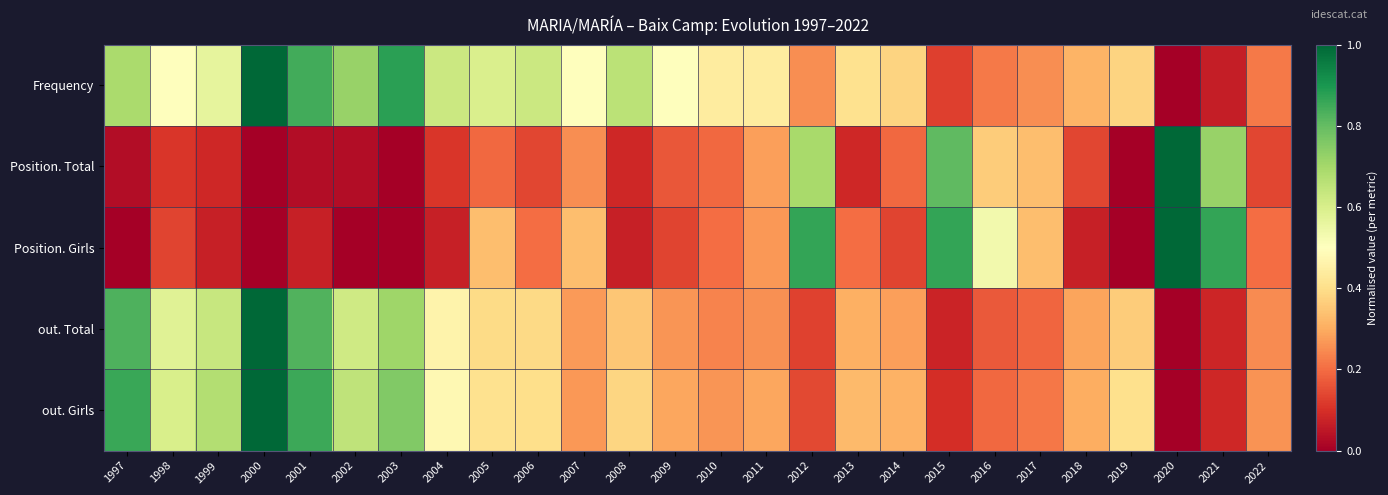

Reading left to right, extract all data points from this chart.

Frequency: 1997=0.7	1998=0.5	1999=0.6	2000=1.0	2001=0.8	2002=0.7	2003=0.9	2004=0.6	2005=0.6	2006=0.6	2007=0.5	2008=0.7	2009=0.5	2010=0.4	2011=0.4	2012=0.2	2013=0.4	2014=0.4	2015=0.1	2016=0.2	2017=0.2	2018=0.3	2019=0.4	2020=0.0	2021=0.1	2022=0.2
Position. Total: 1997=0.0	1998=0.1	1999=0.1	2000=0.0	2001=0.0	2002=0.0	2003=0.0	2004=0.1	2005=0.2	2006=0.1	2007=0.2	2008=0.1	2009=0.2	2010=0.2	2011=0.3	2012=0.7	2013=0.1	2014=0.2	2015=0.8	2016=0.4	2017=0.3	2018=0.1	2019=0.0	2020=1.0	2021=0.7	2022=0.1
Position. Girls: 1997=0.0	1998=0.1	1999=0.1	2000=0.0	2001=0.1	2002=0.0	2003=0.0	2004=0.1	2005=0.3	2006=0.2	2007=0.3	2008=0.1	2009=0.1	2010=0.2	2011=0.3	2012=0.9	2013=0.2	2014=0.1	2015=0.9	2016=0.5	2017=0.3	2018=0.1	2019=0.0	2020=1.0	2021=0.9	2022=0.2
out. Total: 1997=0.8	1998=0.6	1999=0.6	2000=1.0	2001=0.8	2002=0.6	2003=0.7	2004=0.5	2005=0.4	2006=0.4	2007=0.3	2008=0.3	2009=0.3	2010=0.2	2011=0.3	2012=0.1	2013=0.3	2014=0.3	2015=0.1	2016=0.2	2017=0.2	2018=0.3	2019=0.4	2020=0.0	2021=0.1	2022=0.2
out. Girls: 1997=0.9	1998=0.6	1999=0.7	2000=1.0	2001=0.9	2002=0.6	2003=0.8	2004=0.5	2005=0.4	2006=0.4	2007=0.3	2008=0.4	2009=0.3	2010=0.3	2011=0.3	2012=0.1	2013=0.3	2014=0.3	2015=0.1	2016=0.2	2017=0.2	2018=0.3	2019=0.4	2020=0.0	2021=0.1	2022=0.3